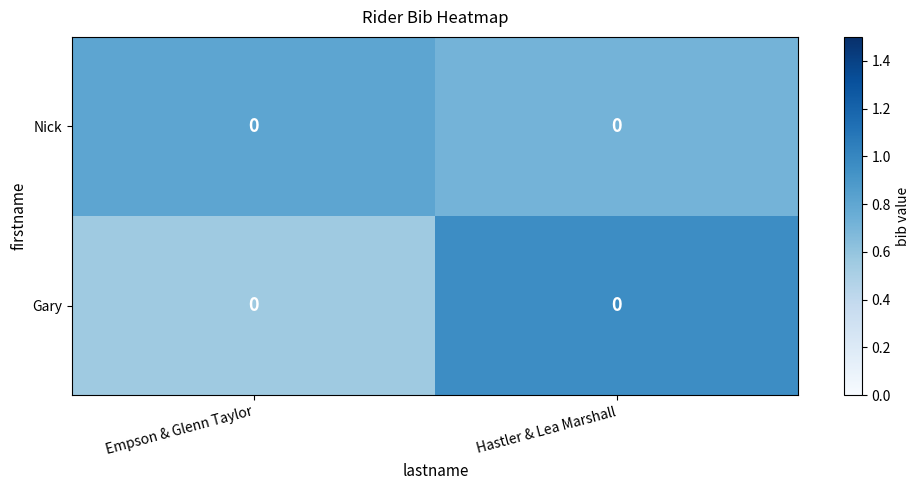

Rank the series at Empson & Glenn Taylor from highest to lowest value.

Nick, Gary